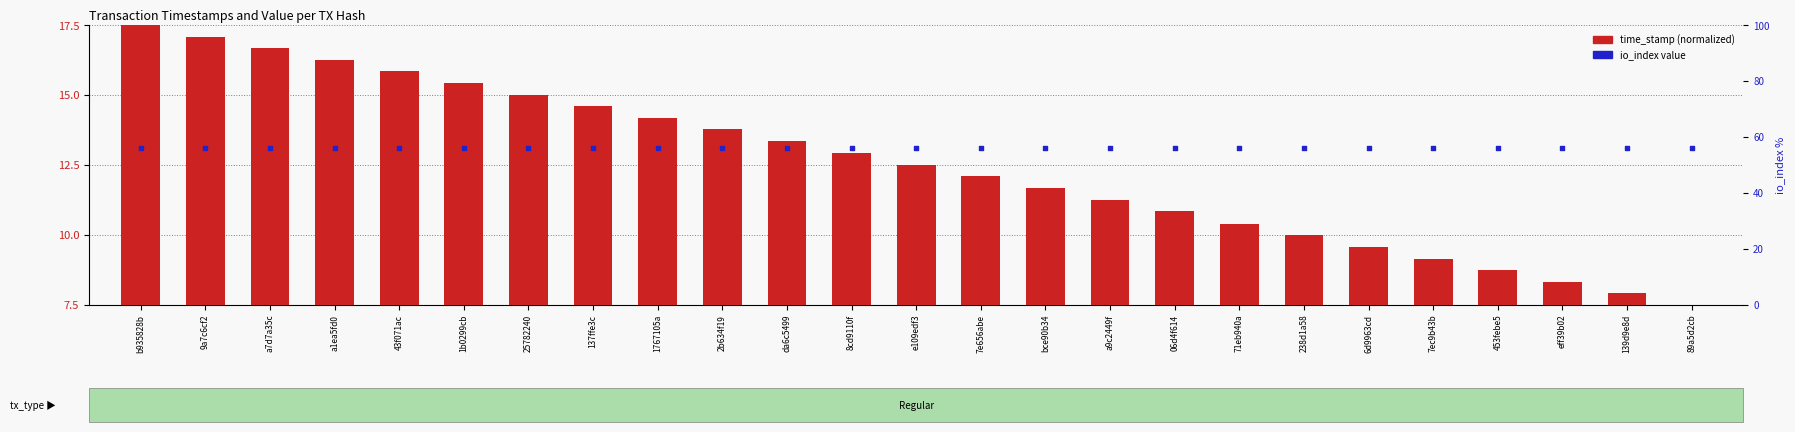

Which series contains the highest Y value?

io_index (percentile)